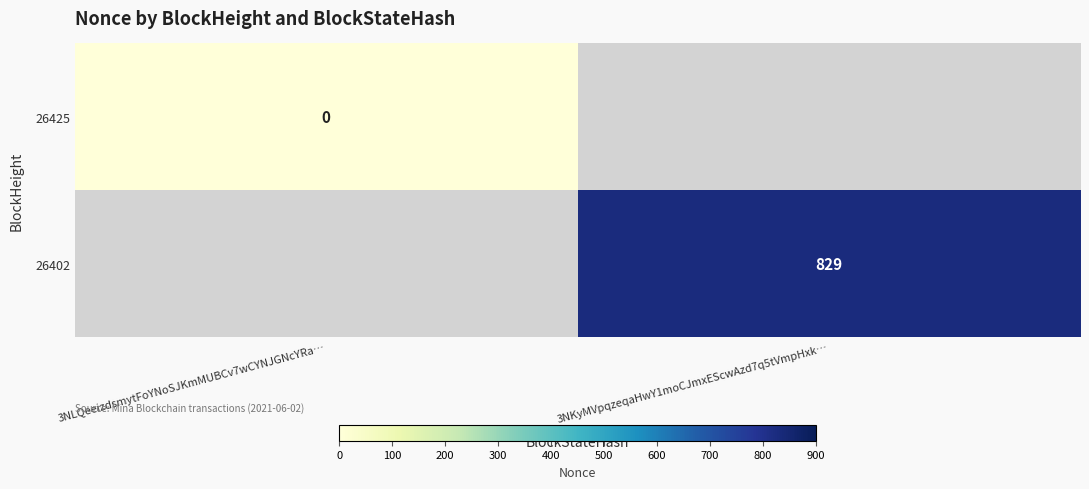

Is it true that 26402 equals 1208 at 3NKyMVpqzeqaHwY1moCJmxEScwAzd7q5tVmpHxk…?

False